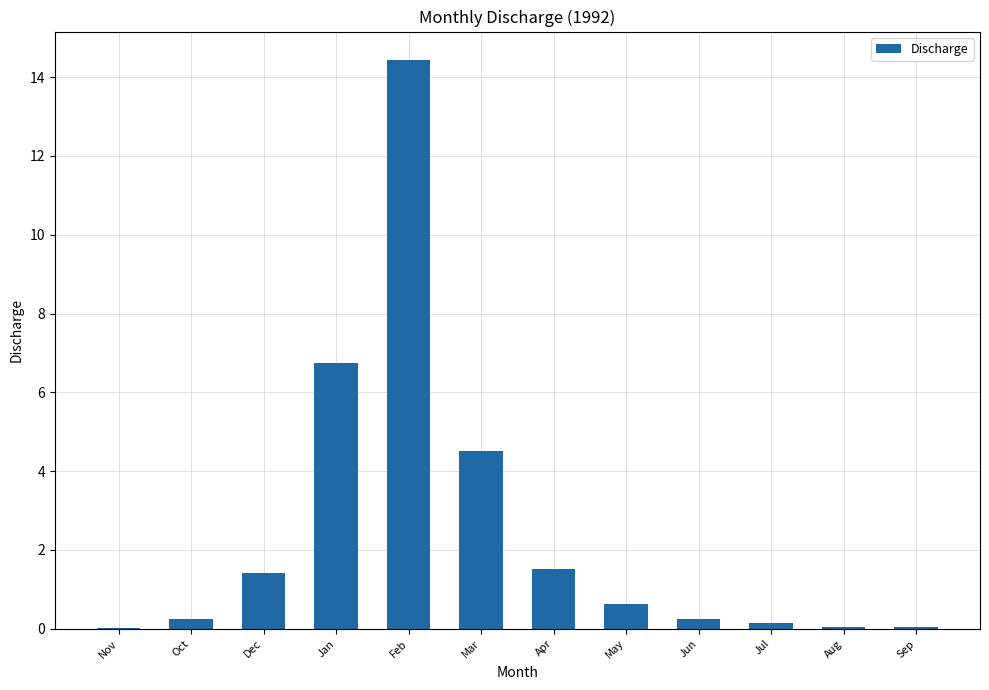

The value at May is 0.6. True or false?

True